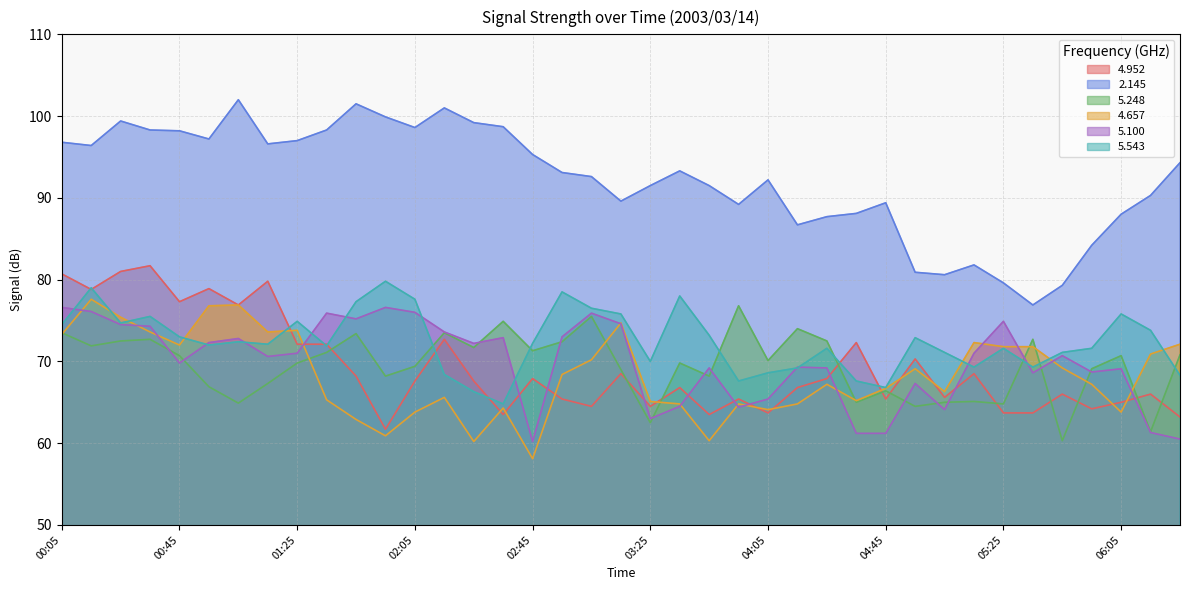

At how many categories does at least one series exceed 73?

39